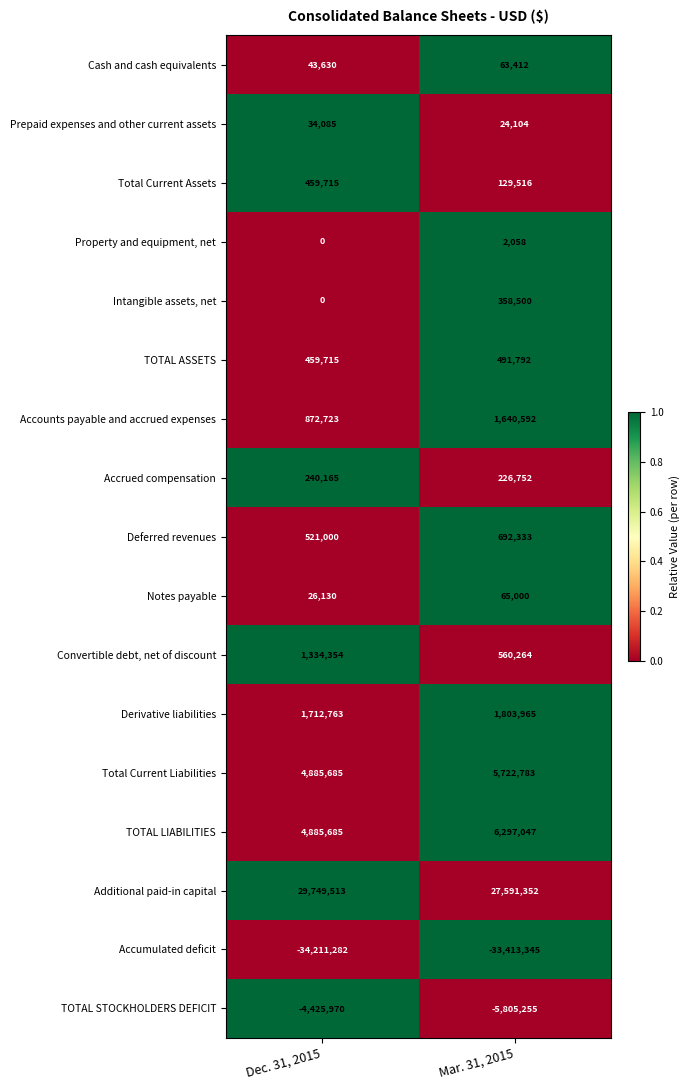

What is the approximate value of TOTAL STOCKHOLDERS DEFICIT at Mar. 31, 2015, to the nearest 50?

-5805250